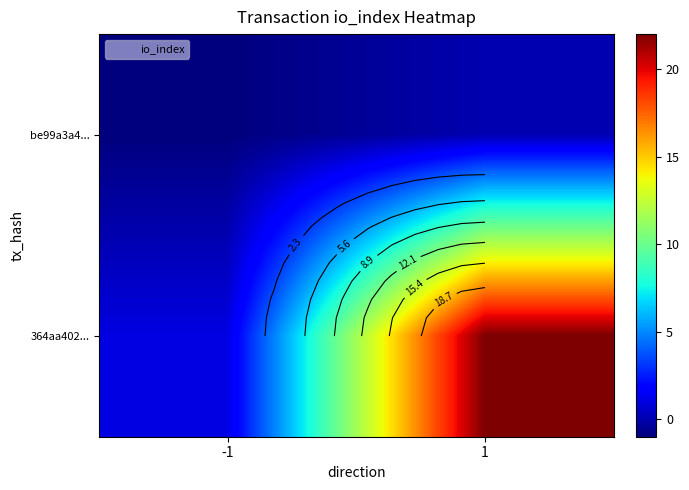

Which has a higher value, -1 or 1?

1